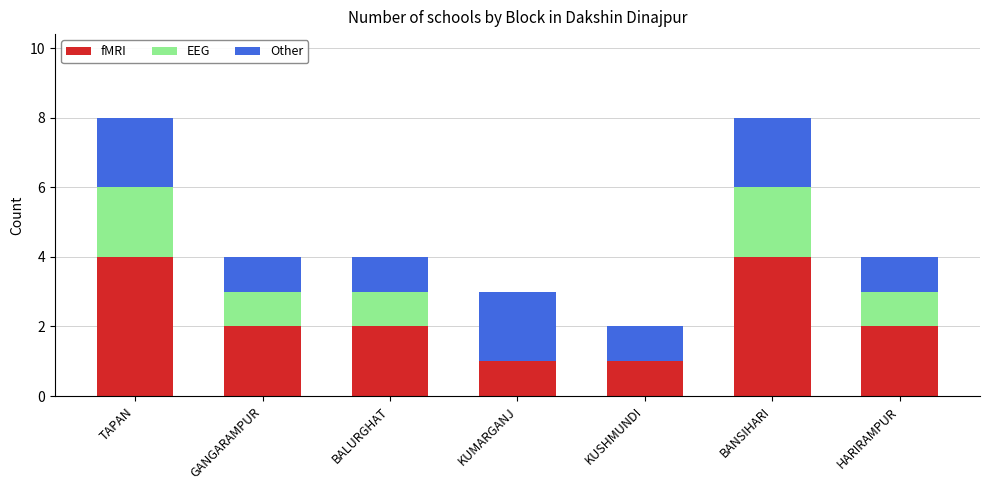

The value of fMRI at GANGARAMPUR is 2. True or false?

True